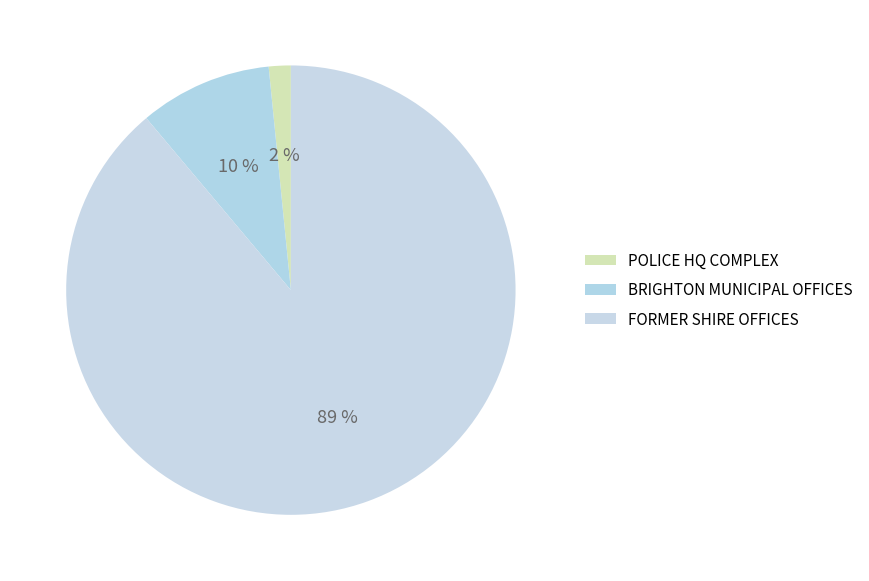

Which slice is the largest?

FORMER SHIRE OFFICES